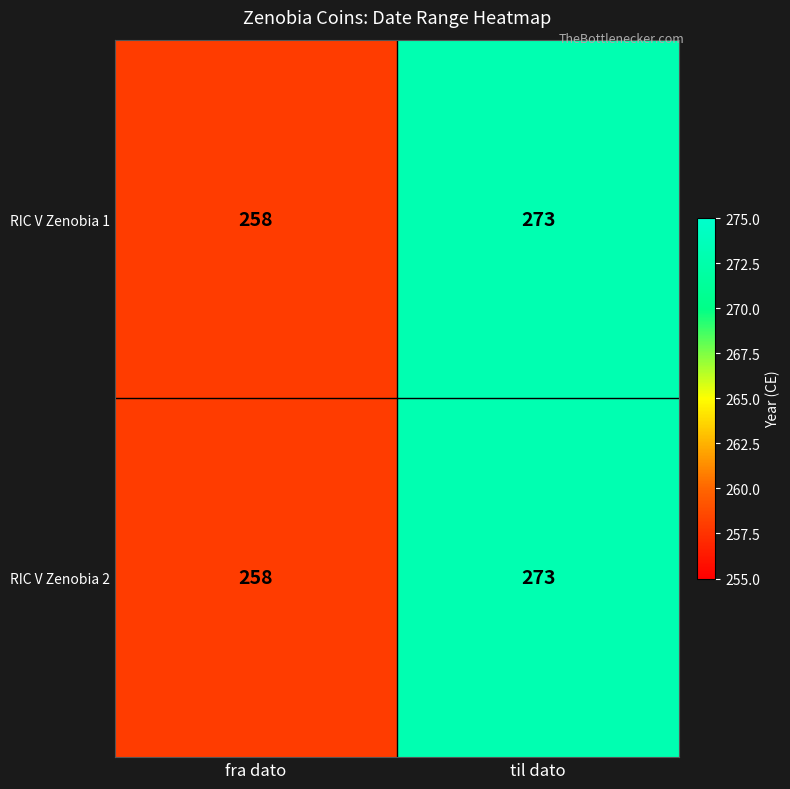

Reading left to right, what are all the values shown in this chart?

RIC V Zenobia 1: 258	273
RIC V Zenobia 2: 258	273